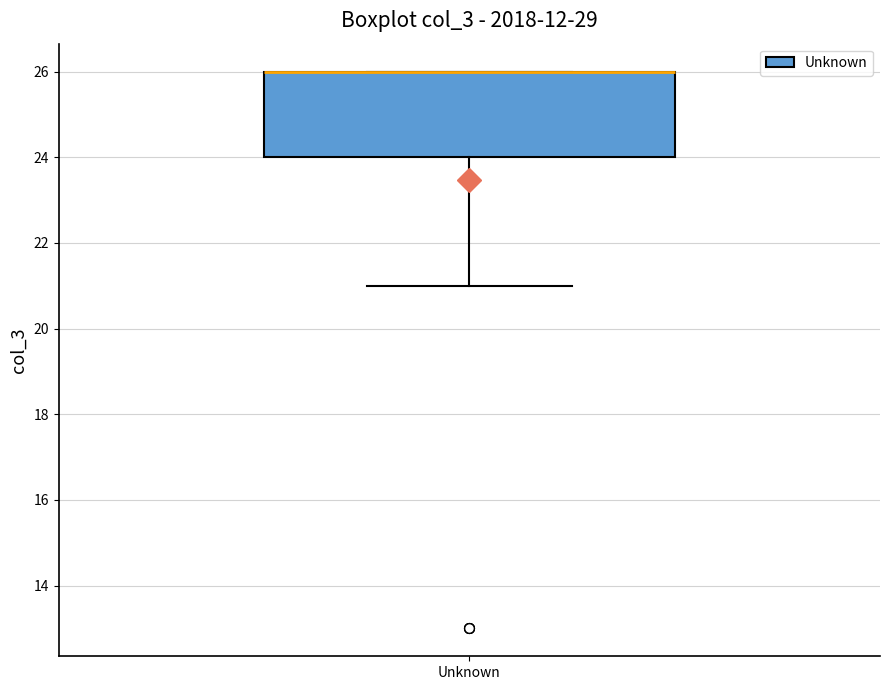

Transcribe this box plot: give where the median line is, the range the box spans, and where the two whiskers end, as read against the y-axis. The values are not printed on the chart, so give them approximately, as read against the axis.

median 26 (drawn on the box's upper edge), box 24 to 26, whiskers 21 to 26